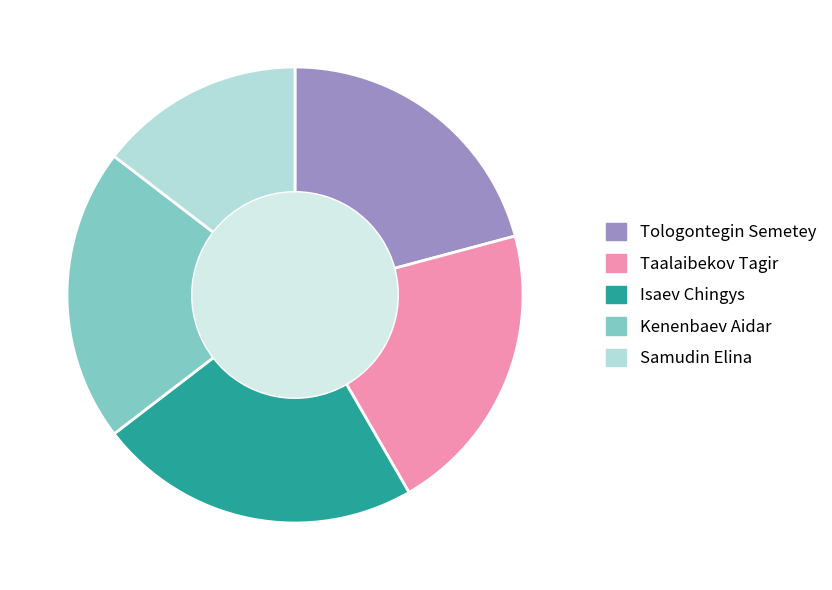

Which category has the biggest portion of the pie?

Isaev Chingys